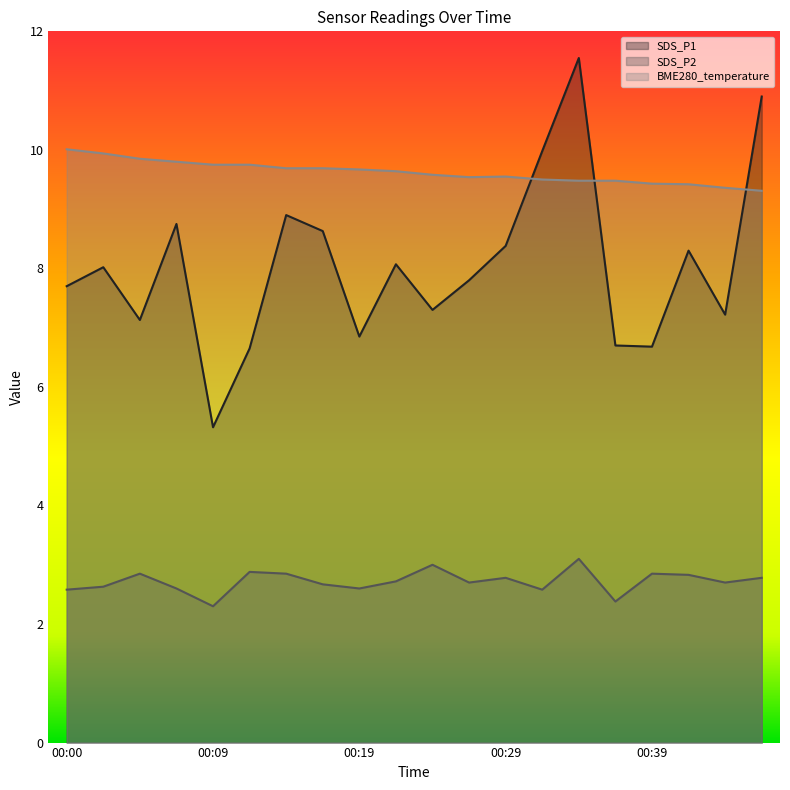

Which label corresponds to the smallest value in the chart?

00:09